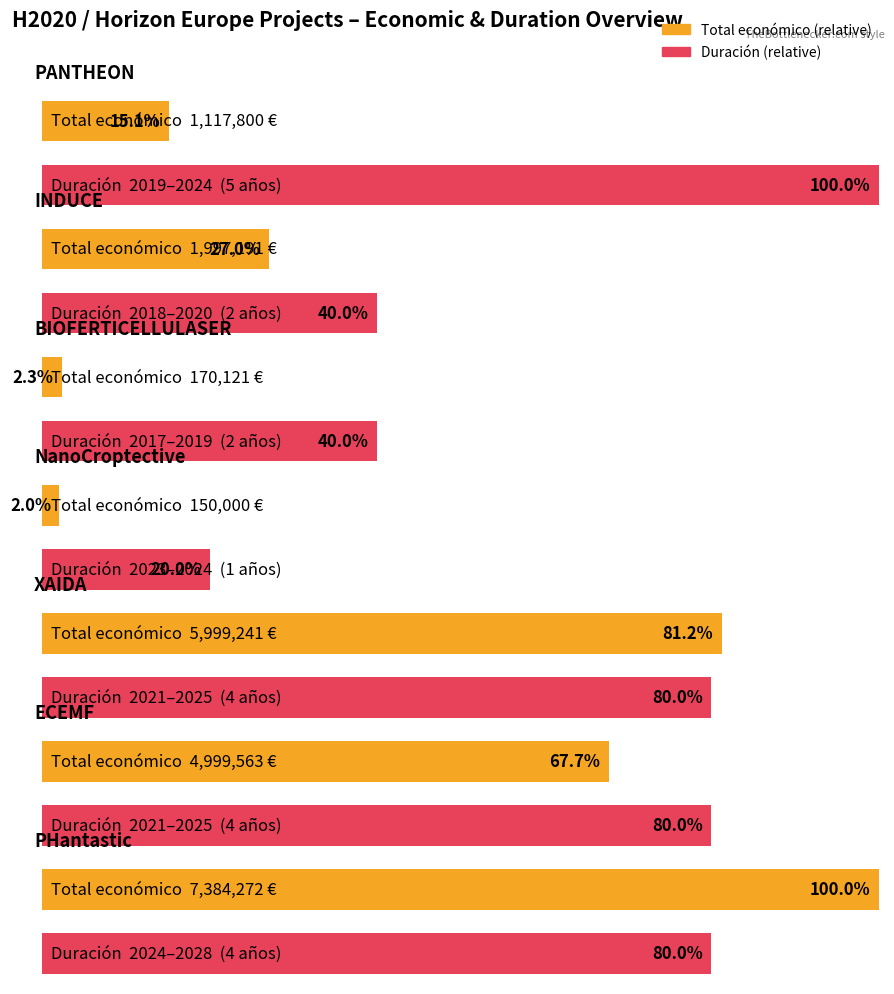

True or false: the data shows 7955601 at XAIDA.

False